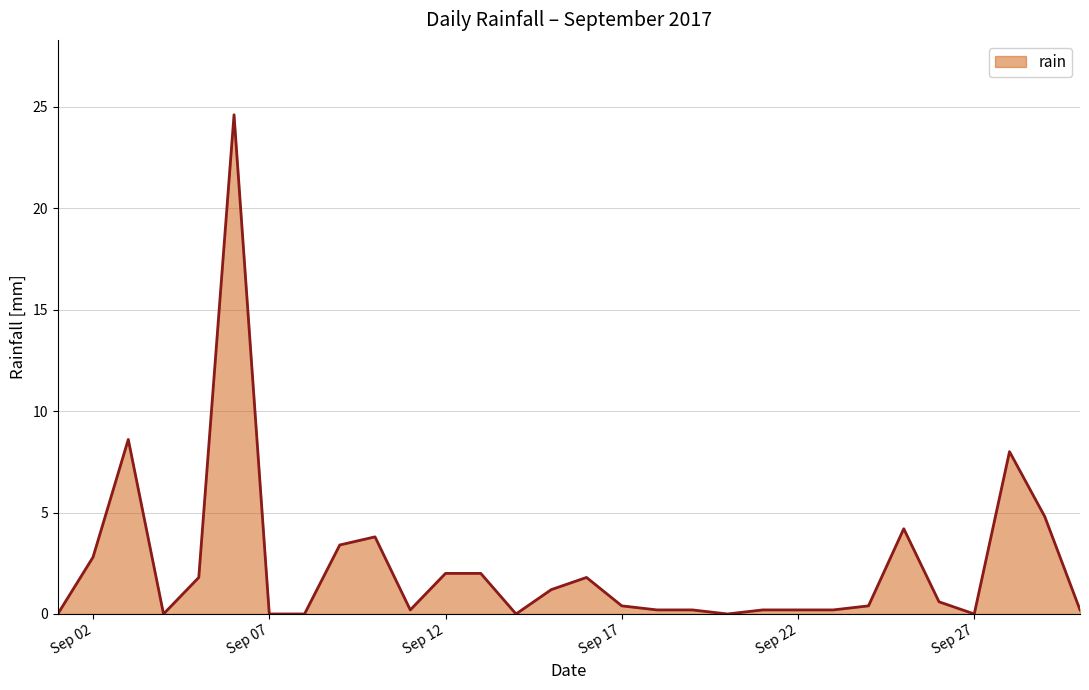

What is the difference between the maximum and minimum values?

24.6